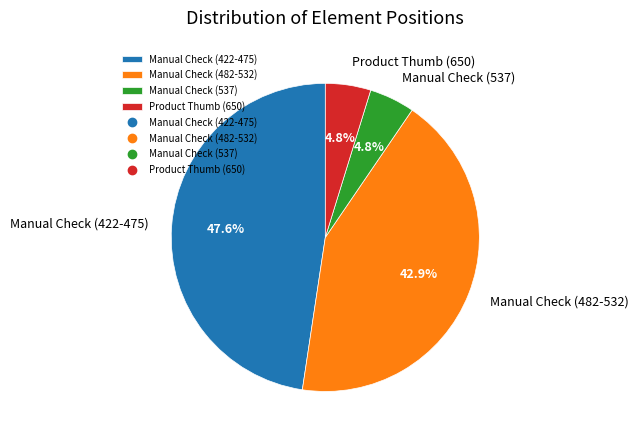

Between Manual Check (482-532) and Manual Check (537), which is larger?

Manual Check (482-532)